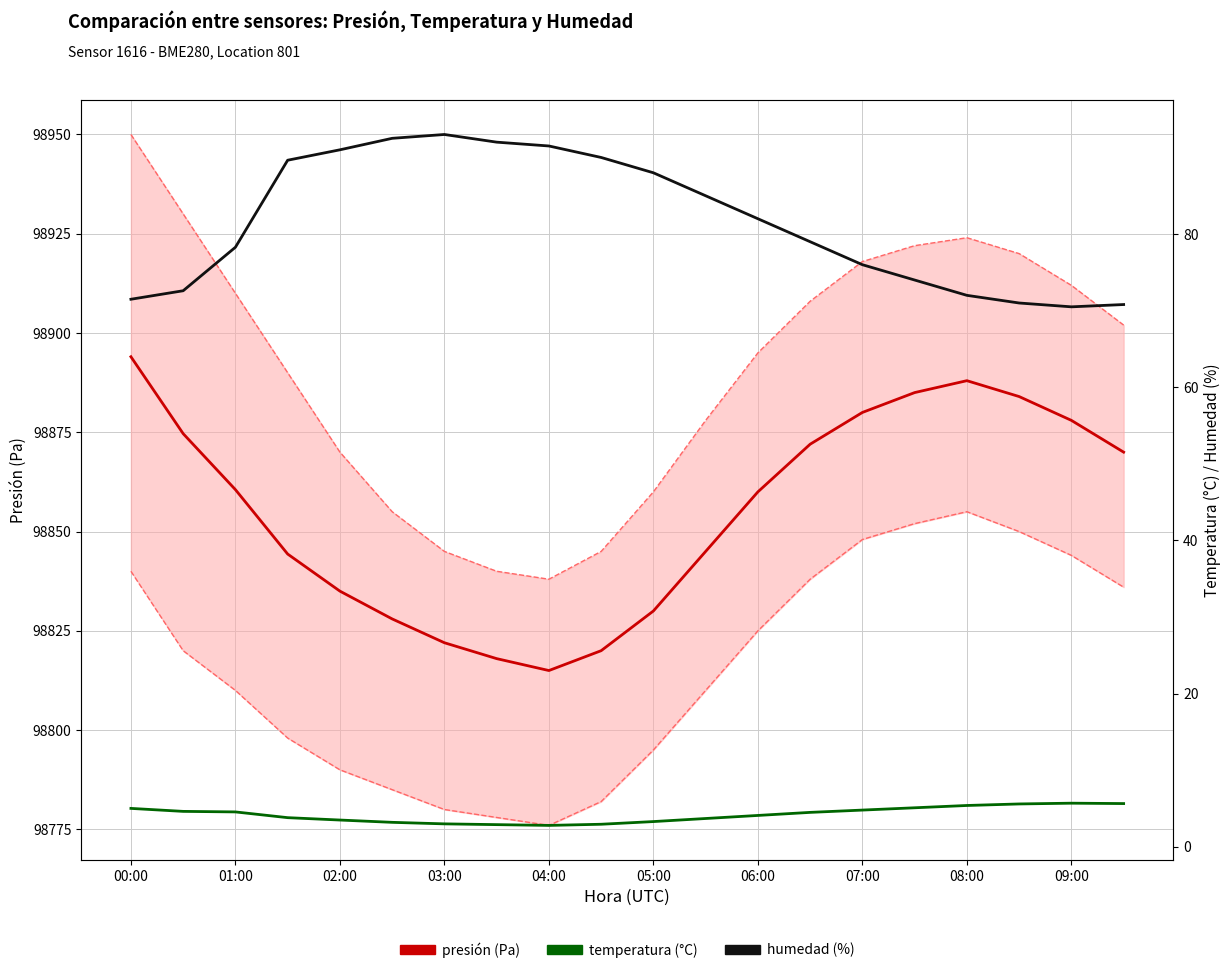

At which label does presión (Pa) reach its peak?

00:00